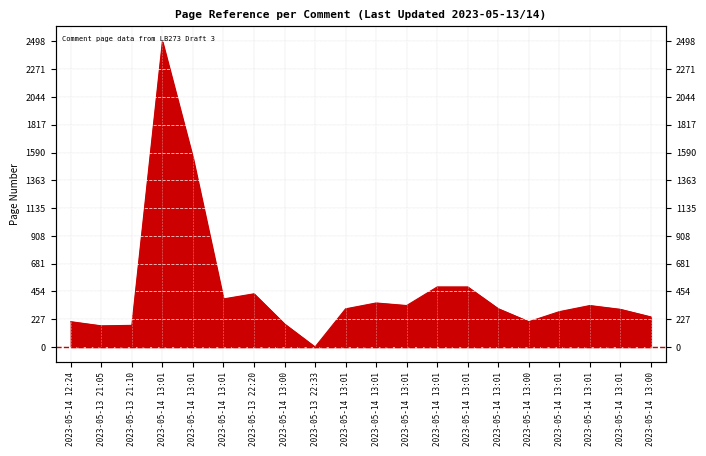

What is the sum of the values at 2023-05-14 13:01 and 2023-05-13 21:10?

570